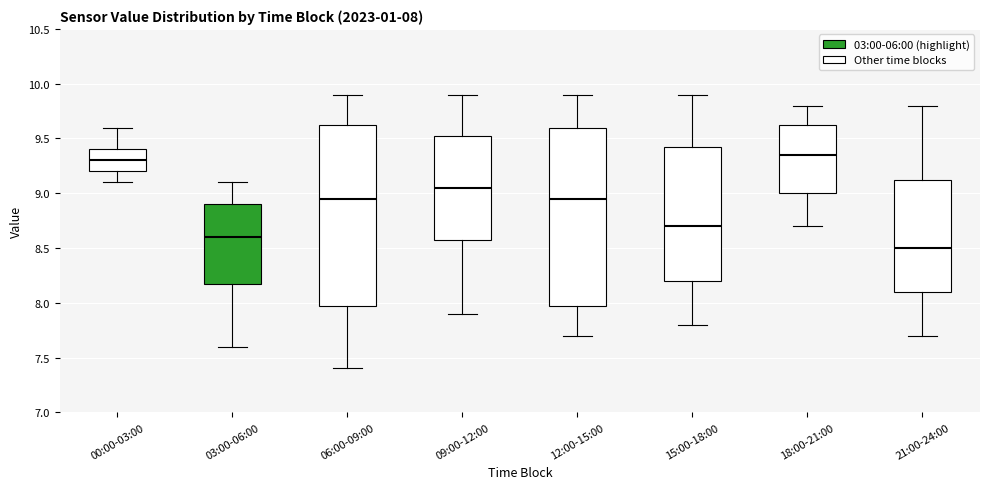

Which box has the highest median line?

18:00-21:00